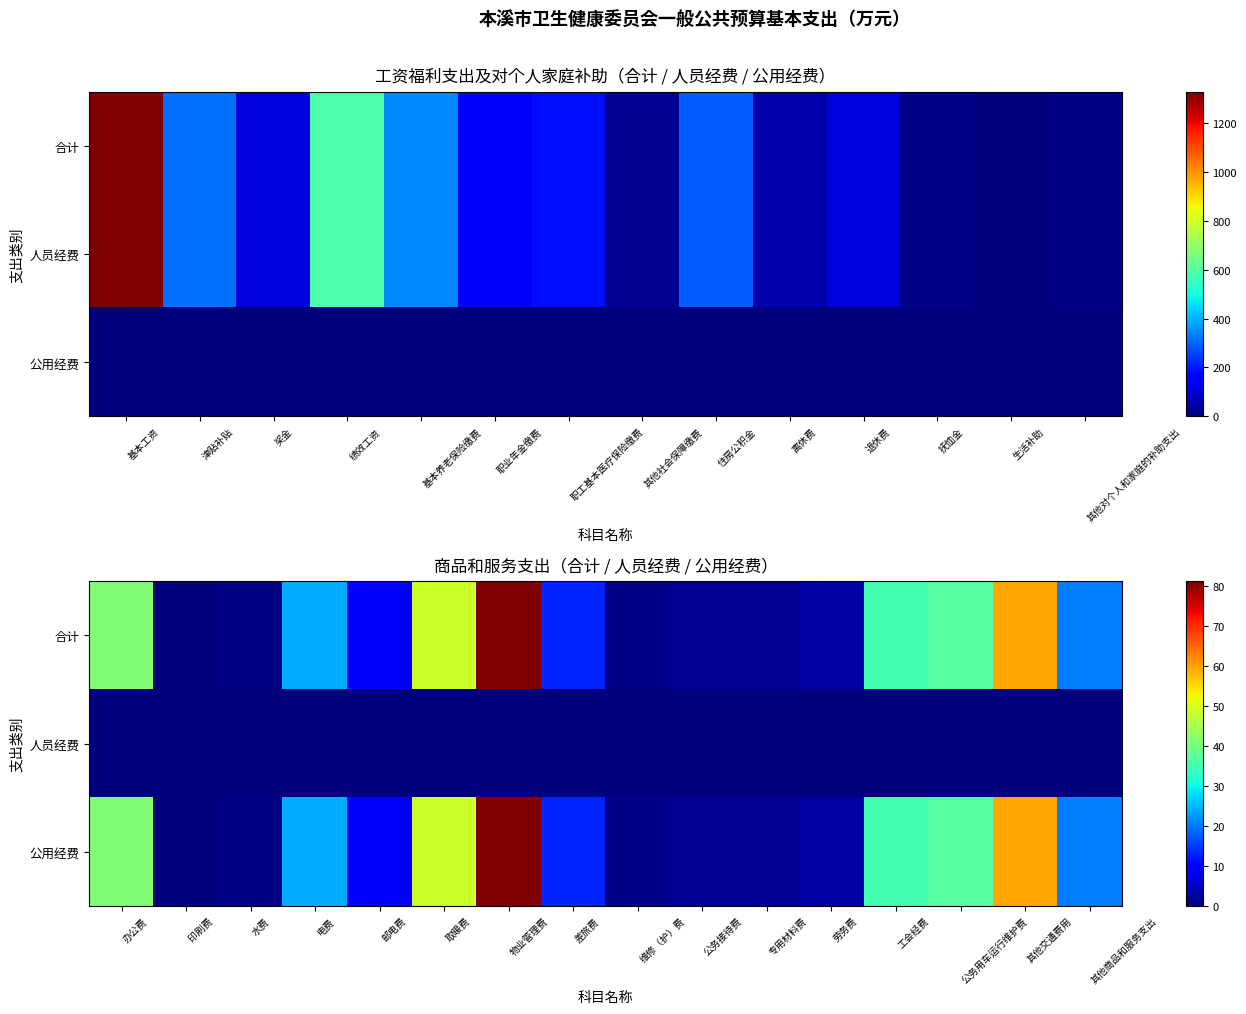

How many values in the 合计 series are below 20?

8